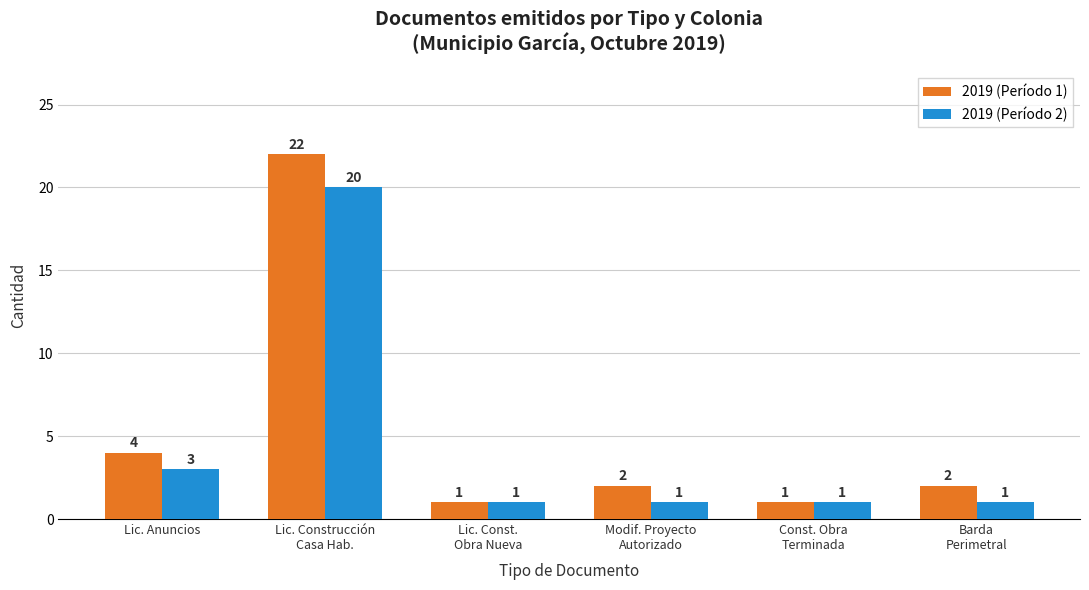

What position from the right is Lic. Const.
Obra Nueva?

4